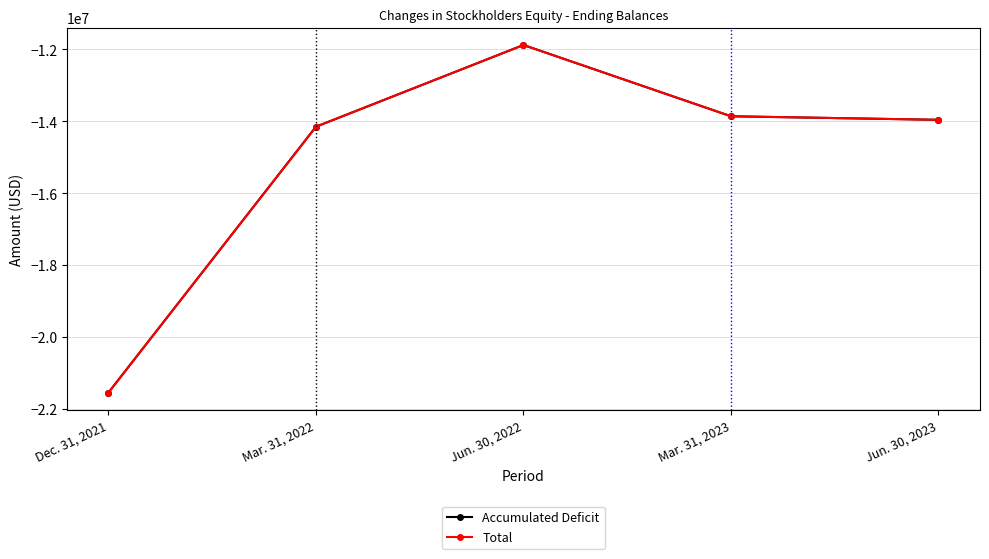

What are all the series names shown in the legend?

Accumulated Deficit, Total